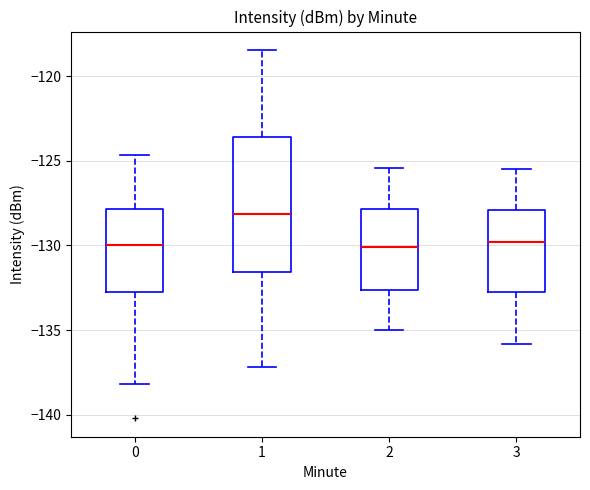

Which box's median line is the highest?

1